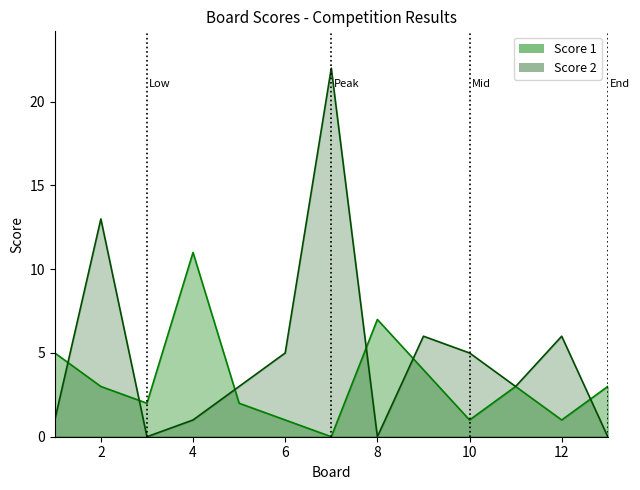

Which category has the highest value in the Score 1 series?

4